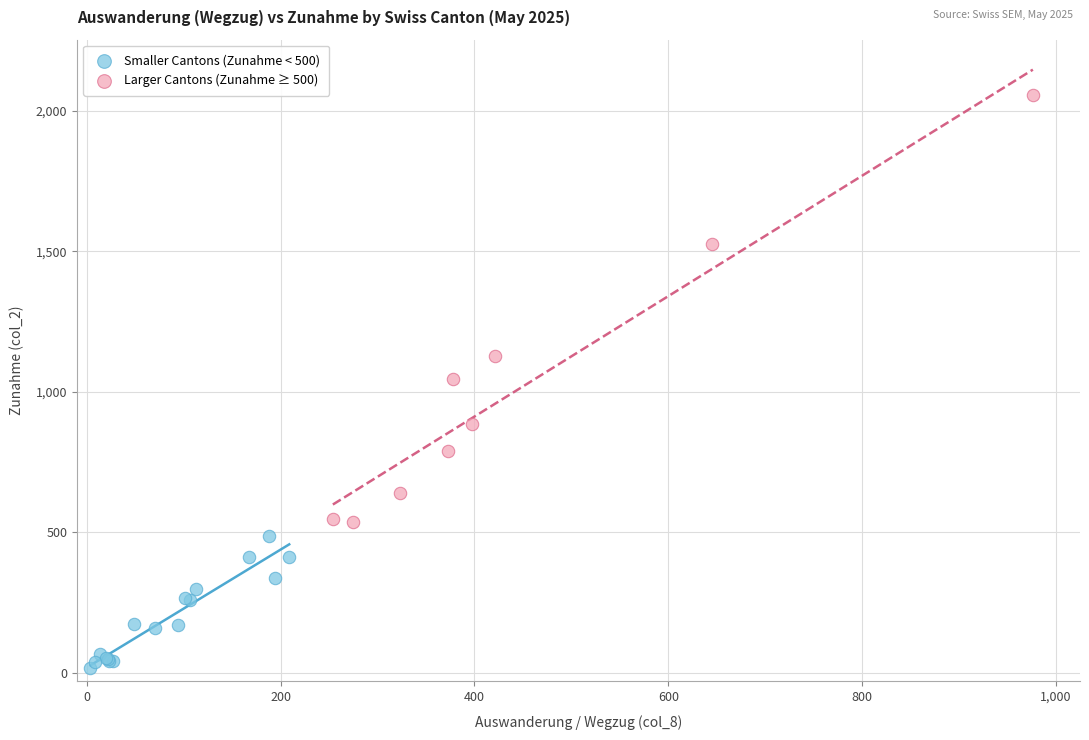

What are all the series names shown in the legend?

Smaller Cantons (Zunahme < 500), Larger Cantons (Zunahme ≥ 500)